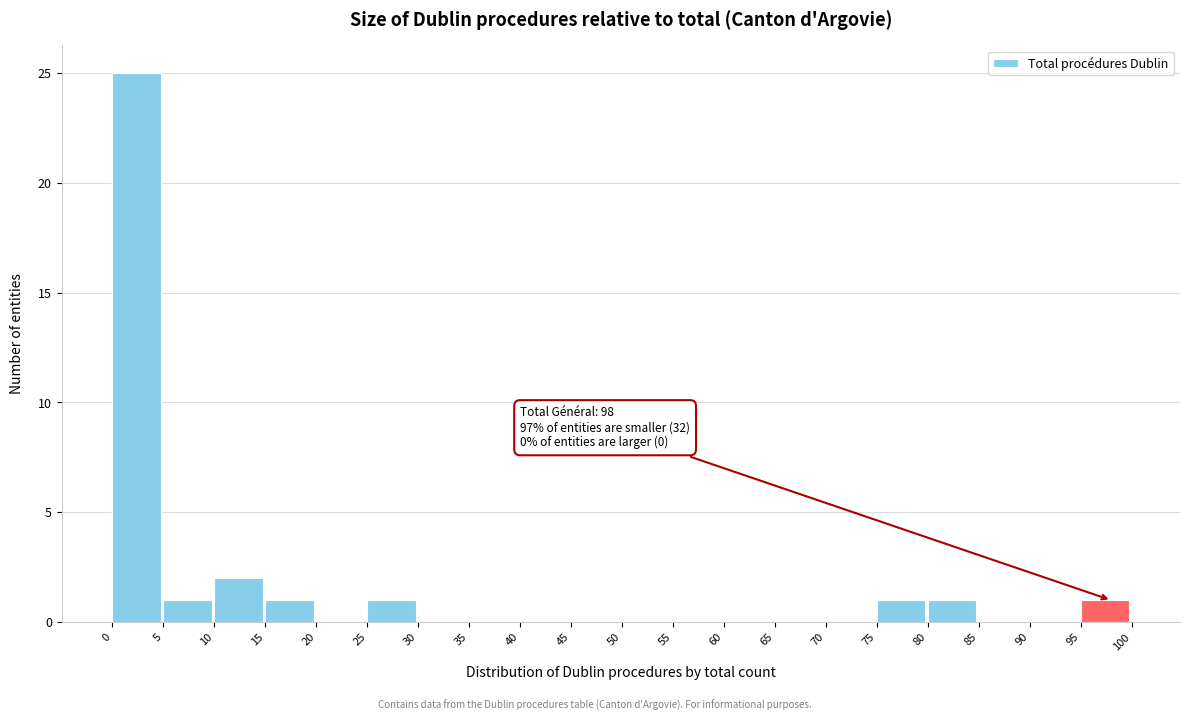

Over which range of the x-axis is the bar tallest?

0 to 5